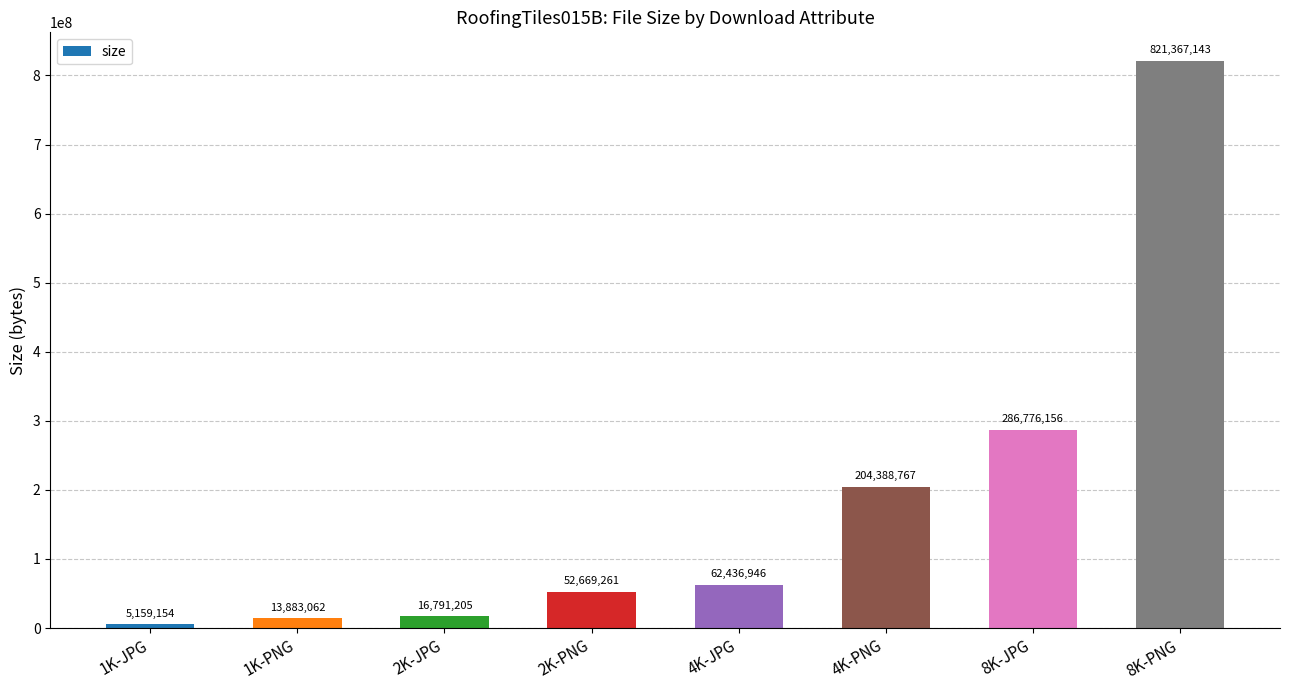

Reading right to left, what are all the values shown in this chart?

821367143	286776156	204388767	62436946	52669261	16791205	13883062	5159154